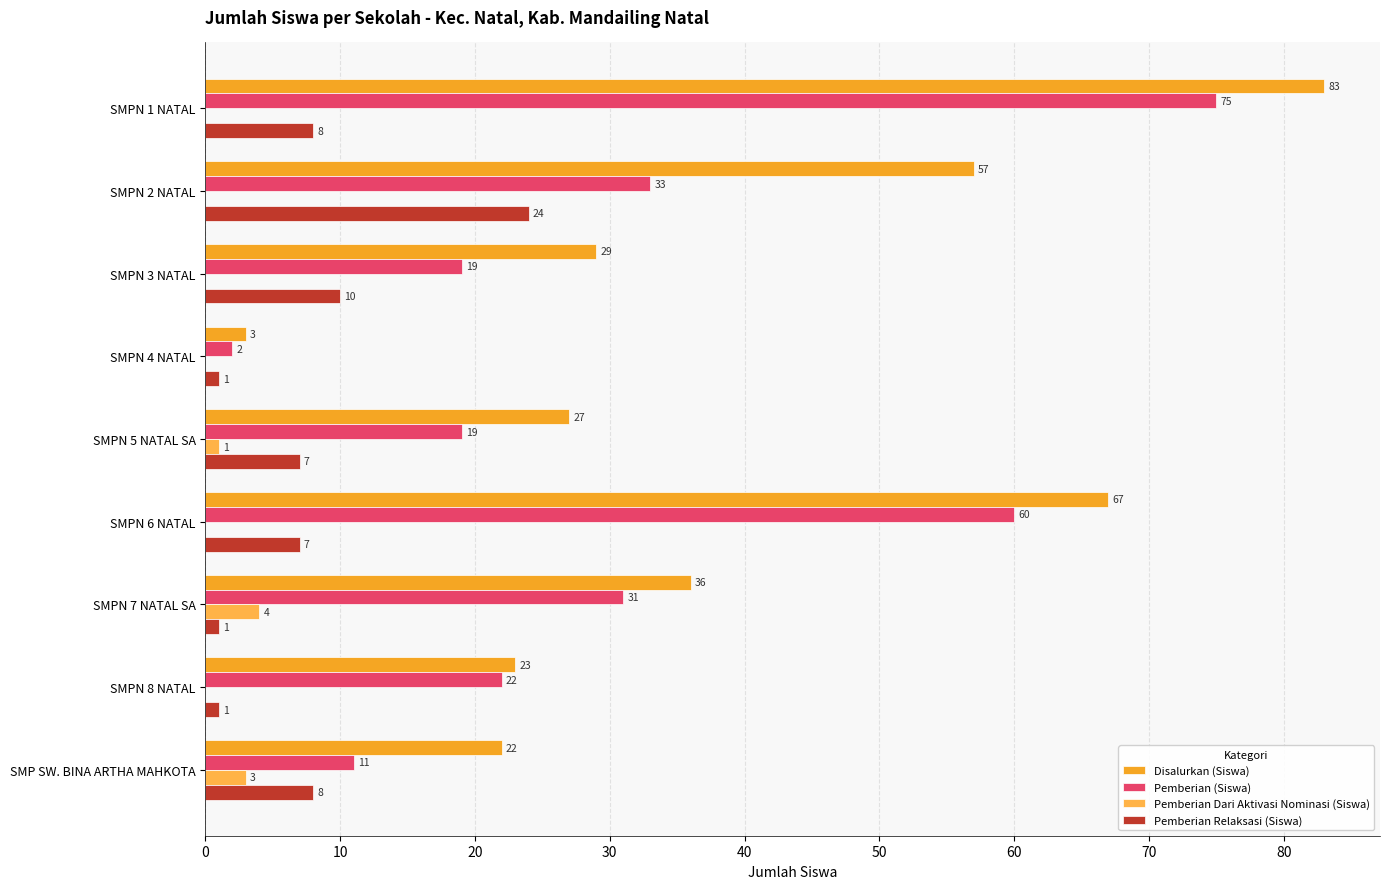

What is the value of the Disalurkan (Siswa) bar at the 1st from the left?

83